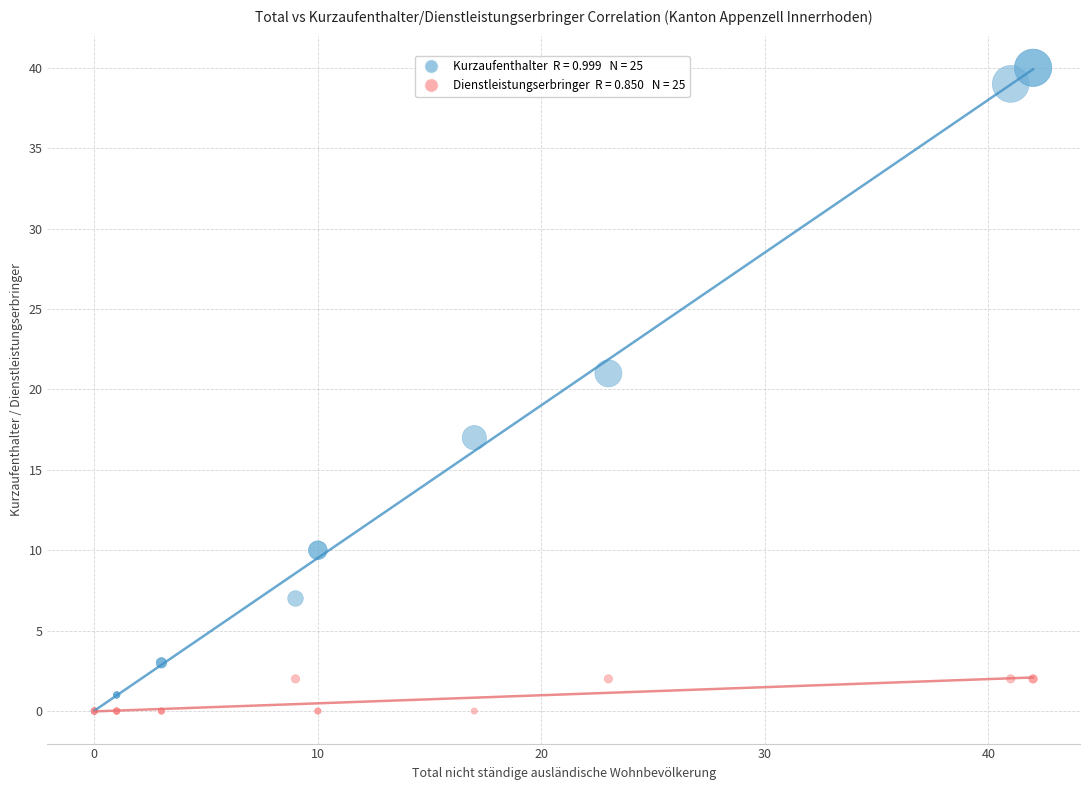

Across all series, what Y value is closest to 20?

21